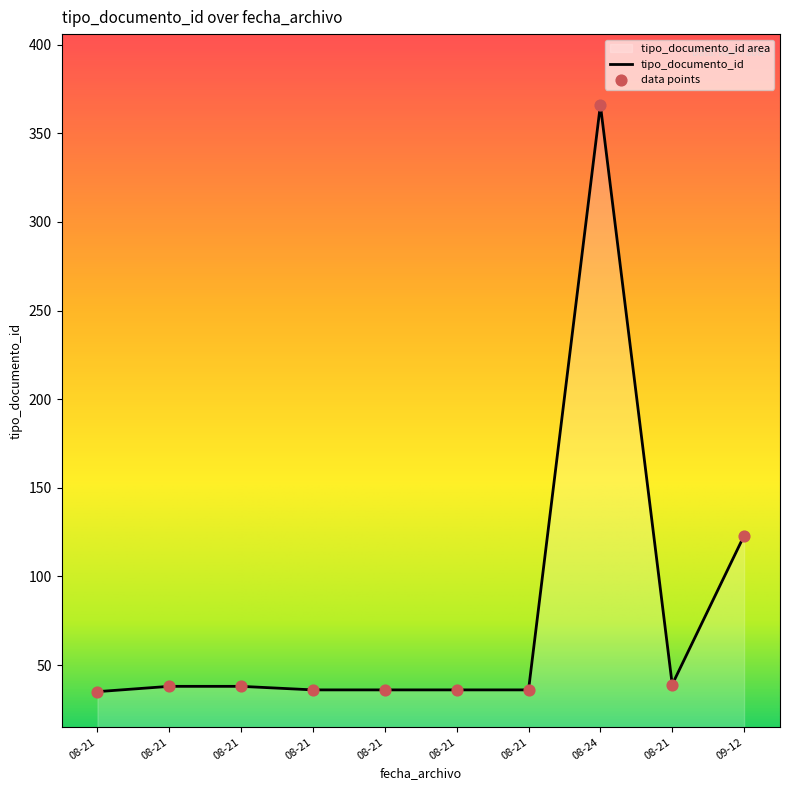

How many lines are shown in the chart?

1